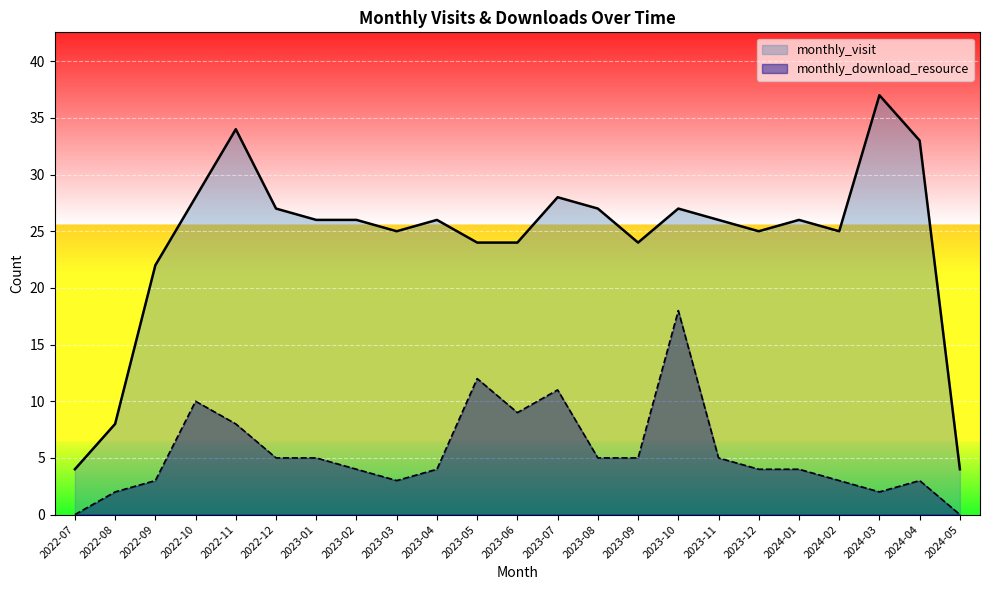

True or false: monthly_visit has a value of 54 at 2024-04.

False